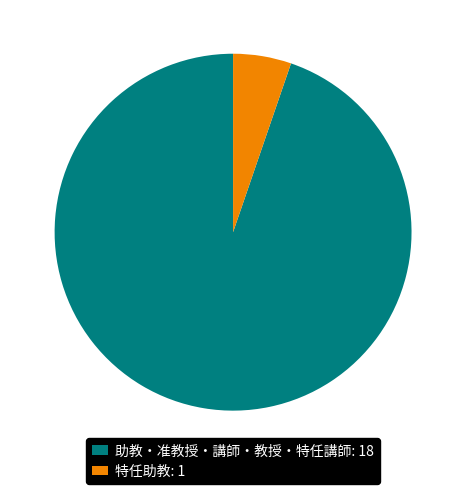

How many slices are in this pie chart?

2